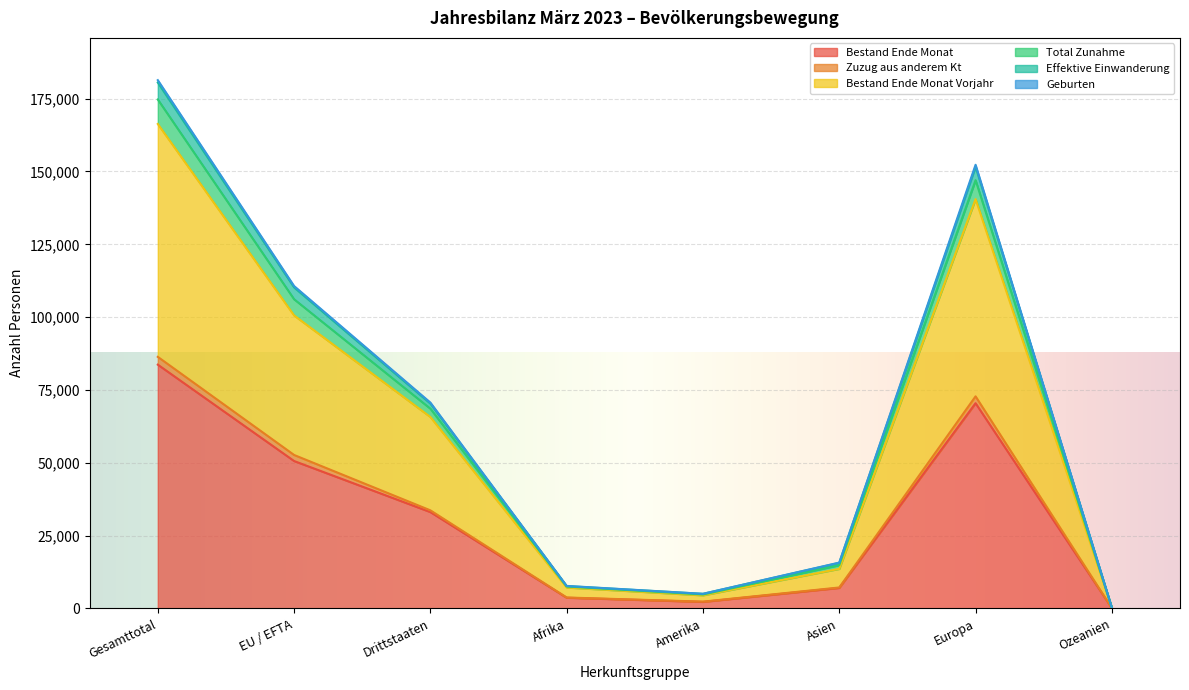

Does the chart display data point markers on the line(s)?

No